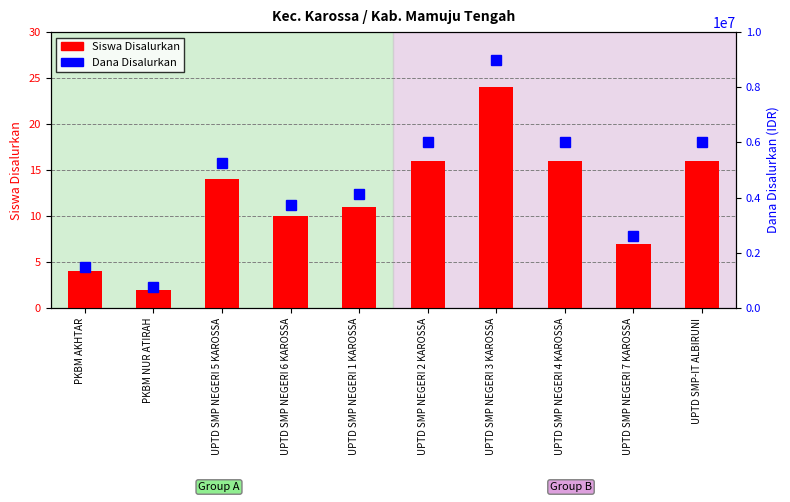

At how many categories does at least one series exceed 5609750?

4